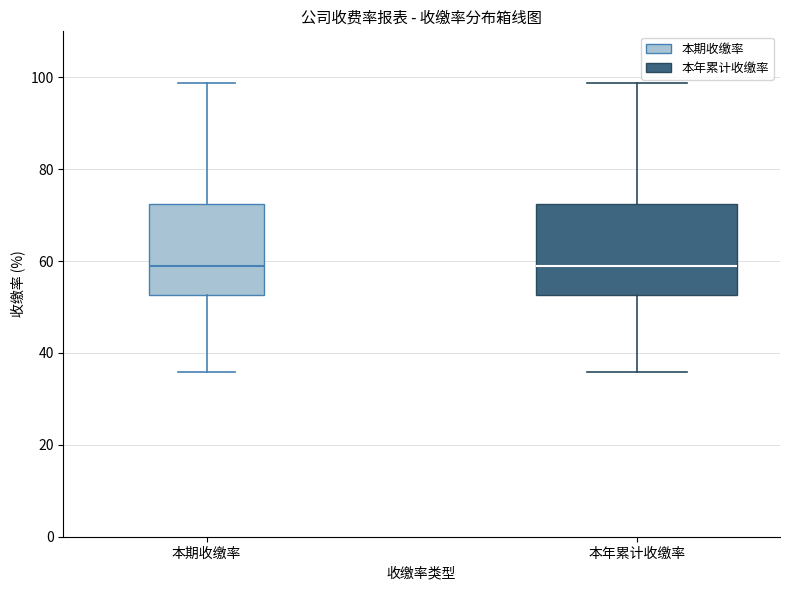

Where does the upper whisker of the box for 本期收缴率 end on the y-axis? The values are not printed on the chart, so give them approximately, as read against the axis.

98